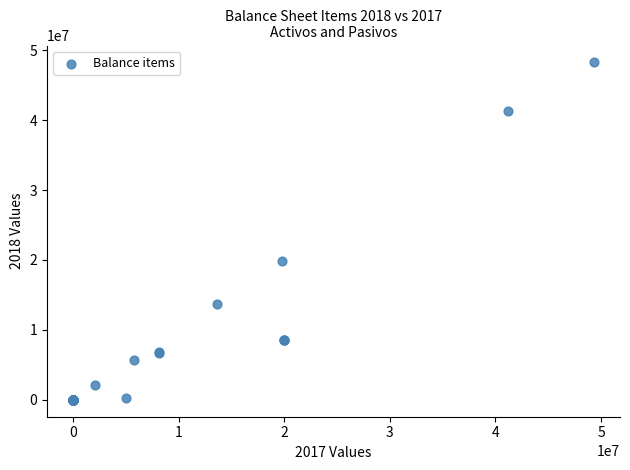

What Y value in the scatter plot is closest to 24121098?

19877147.8